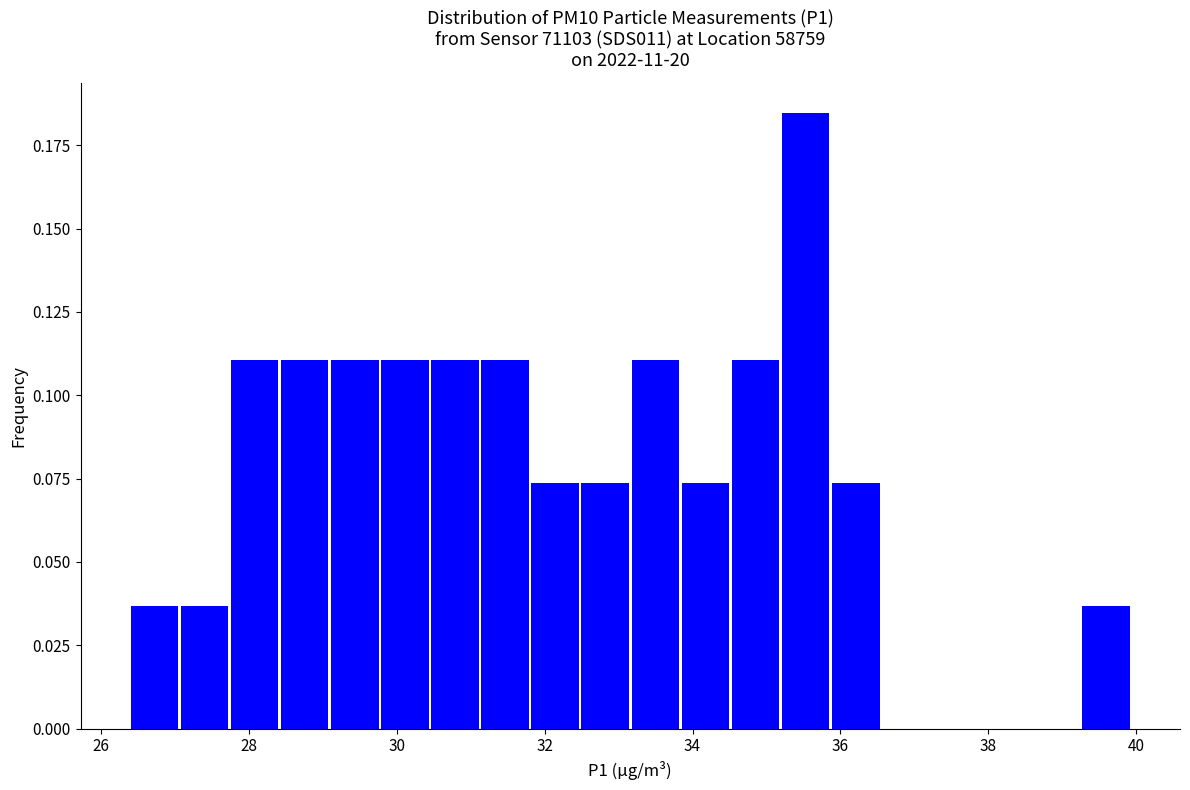

Read against the x-axis, roughly where is the centre of the tallest bar?

35.6